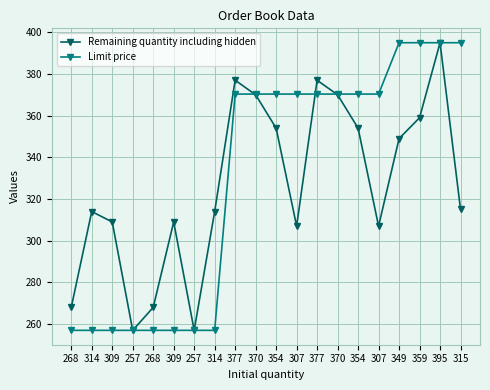

Which series has the largest total across all categories?

Limit price